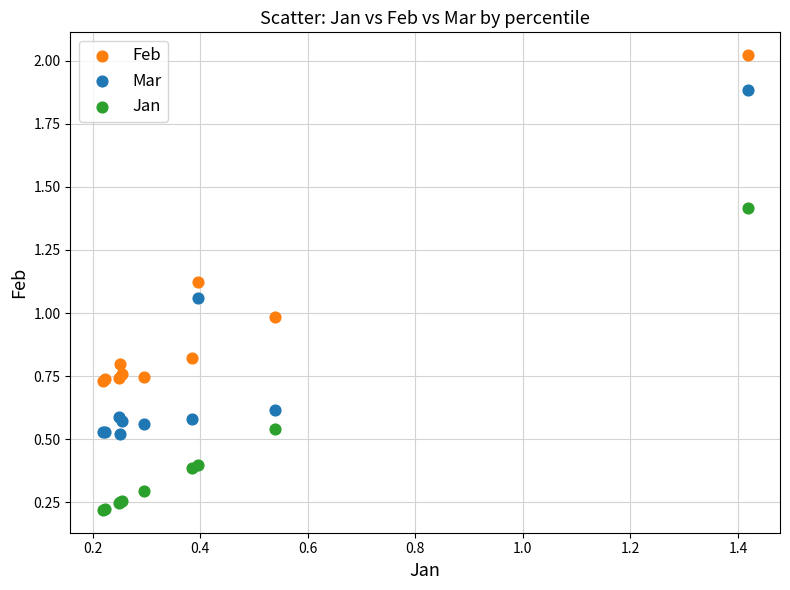

Which series reaches the maximum Y coordinate?

Feb